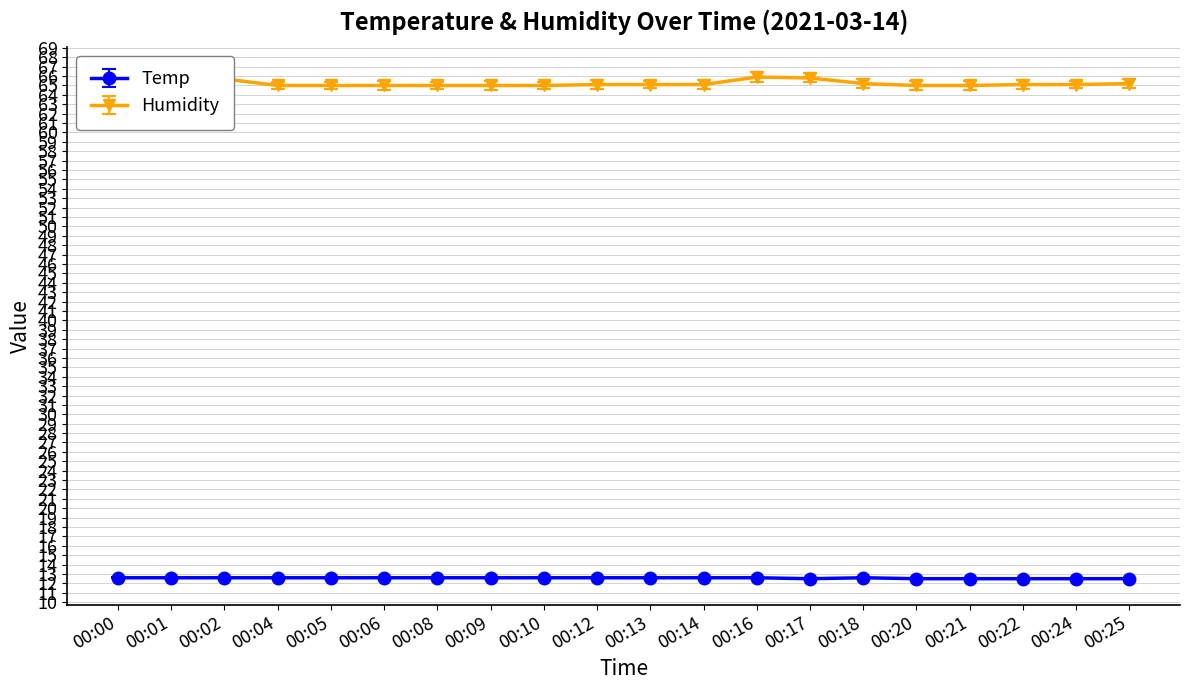

The value of Humidity at 00:10 is 35.3. True or false?

False